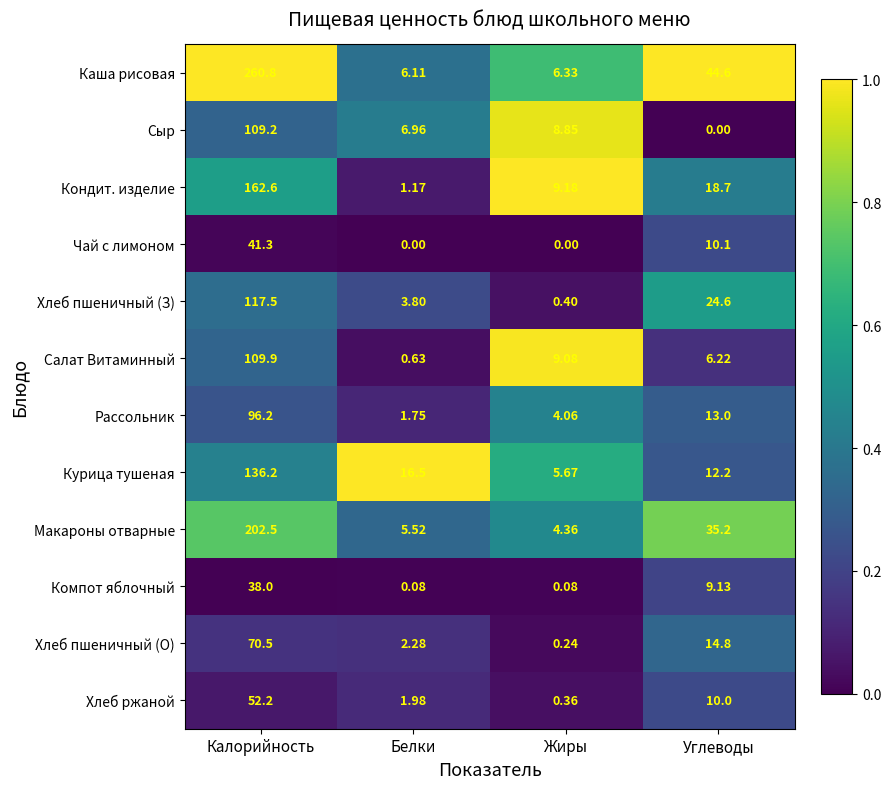

List the labels in order of Хлеб пшеничный (О) value, smallest first.

Жиры, Белки, Углеводы, Калорийность